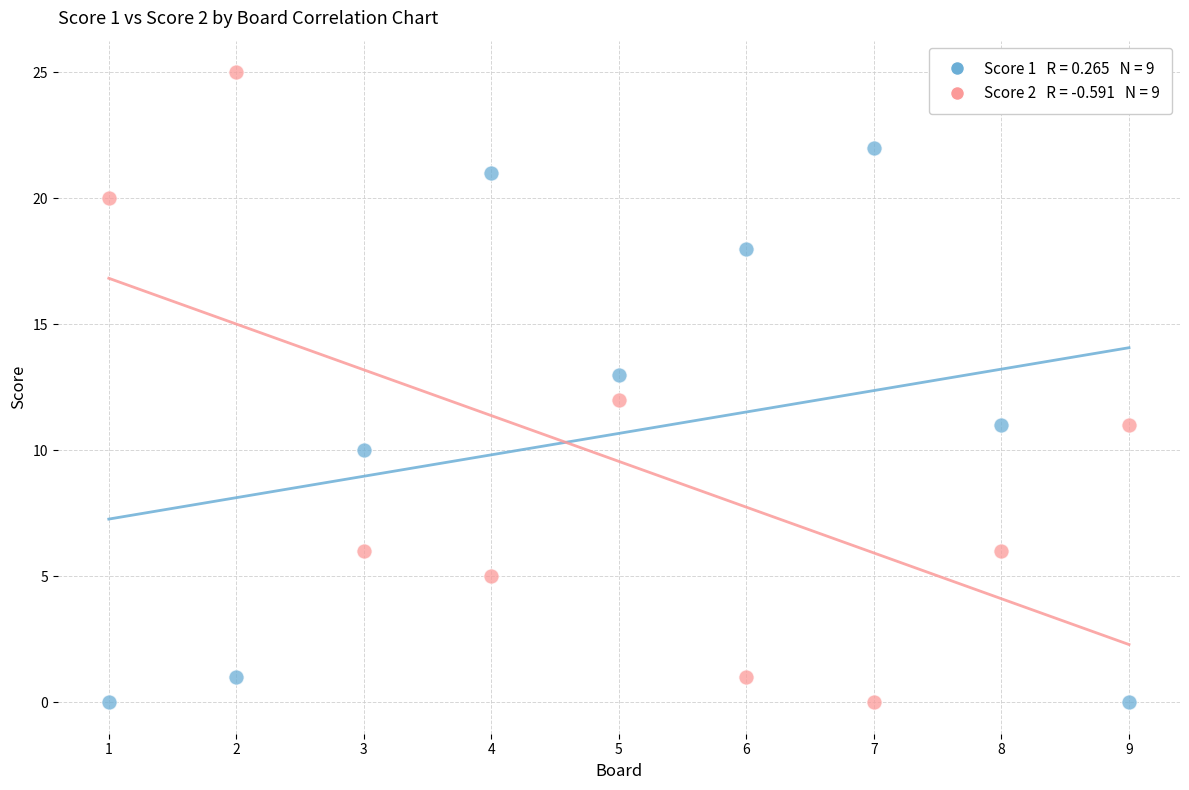

Across all data points, what is the range of X values (max minus min)?

8